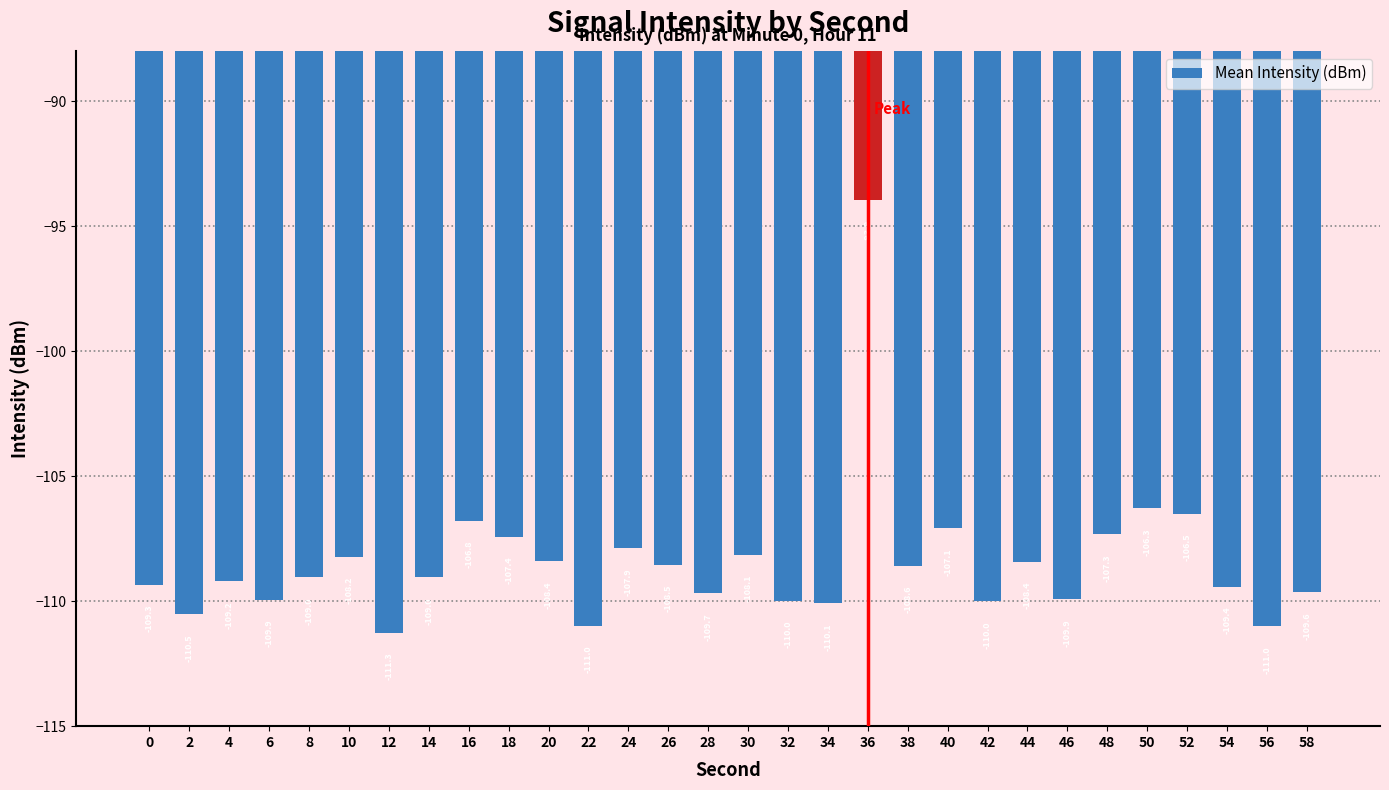

The chart shows a value of -108.4 at 20. True or false?

True